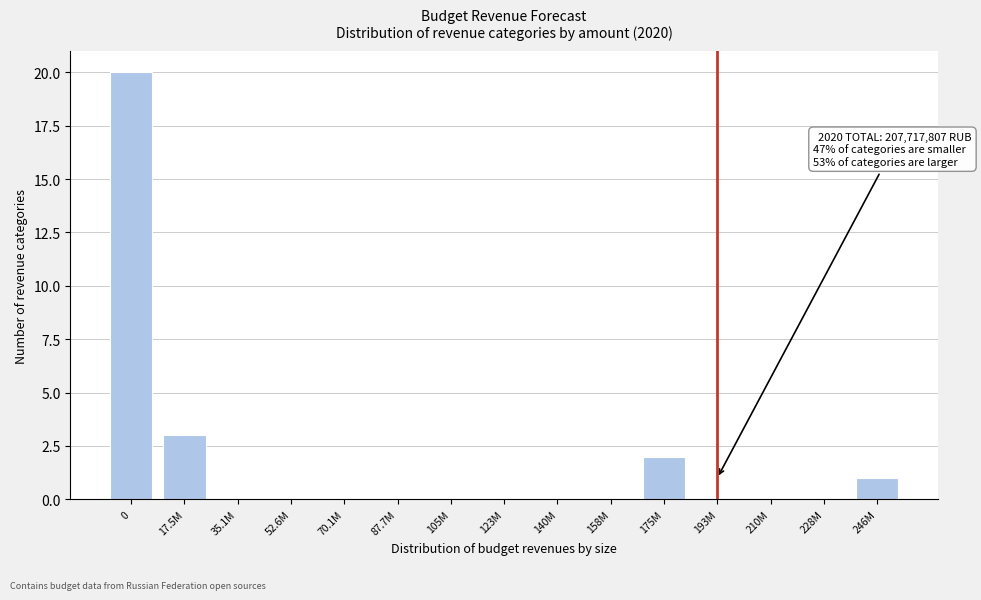

Reading right to left, list all the values displayed in this chart.

246M=1	228M=0	210M=0	193M=0	175M=2	158M=0	140M=0	123M=0	105M=0	87.7M=0	70.1M=0	52.6M=0	35.1M=0	17.5M=3	0=20